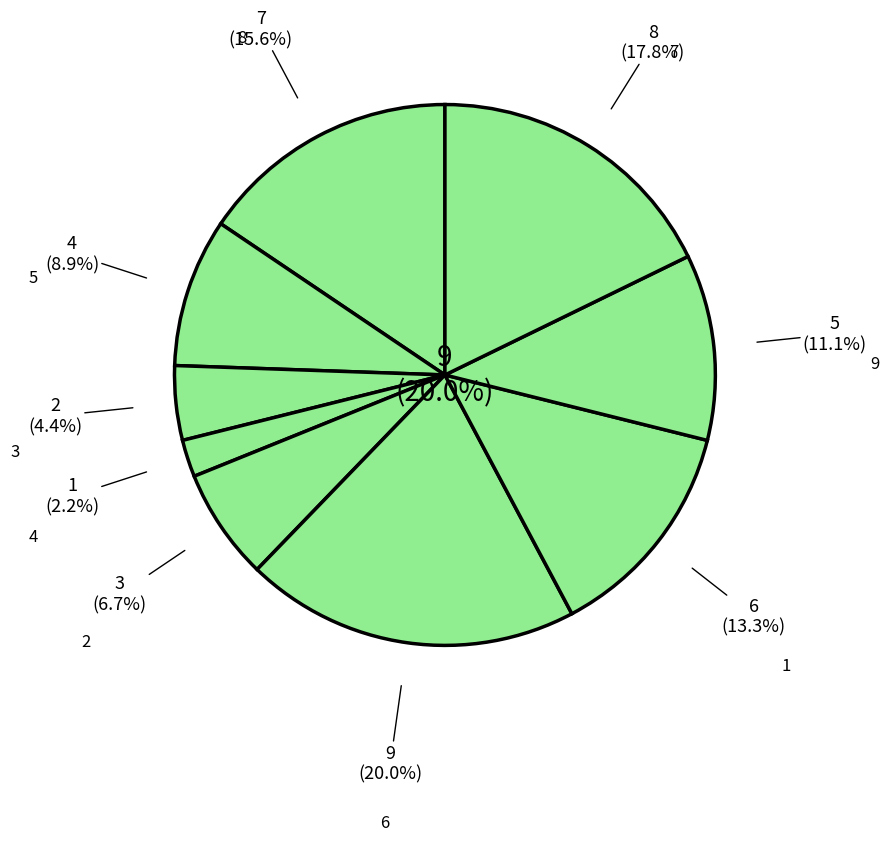

Does any single category account for the majority?

No